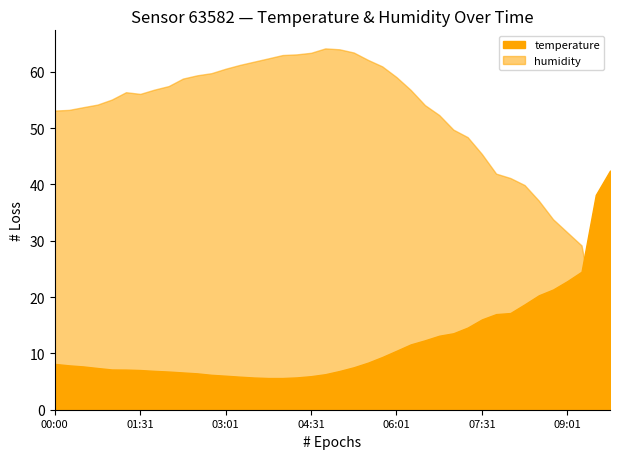

What is the difference between the highest and lowest values at 14?

56.1